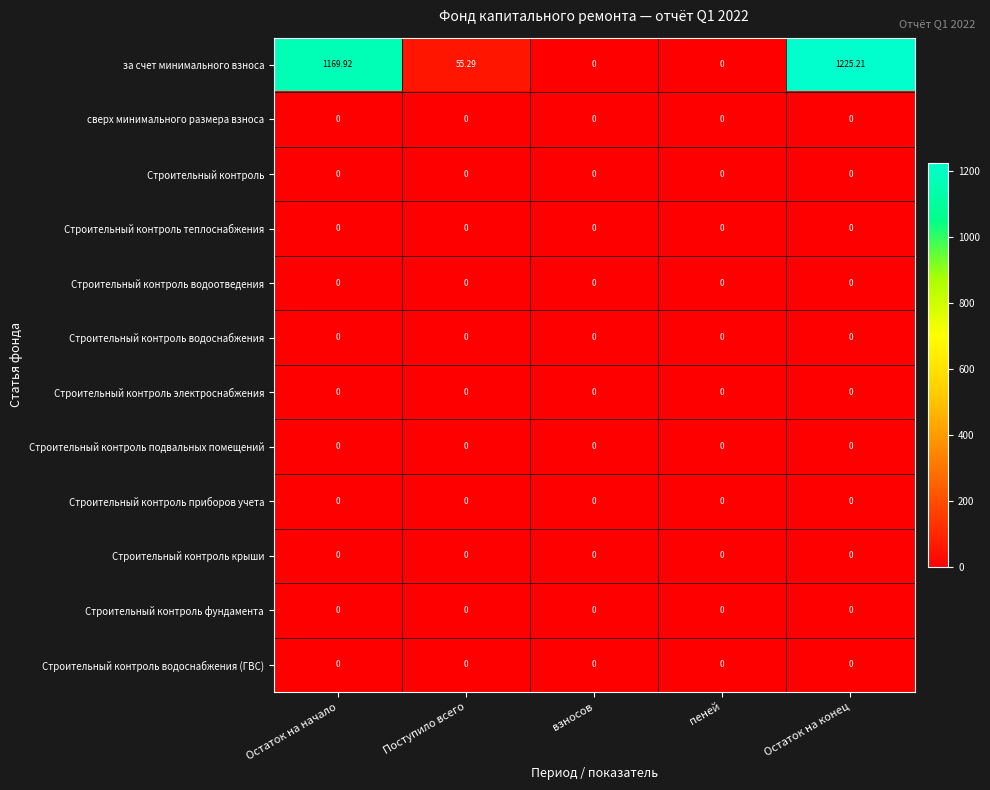

Where does the за счет минимального взноса series first go above 55?

Остаток на начало